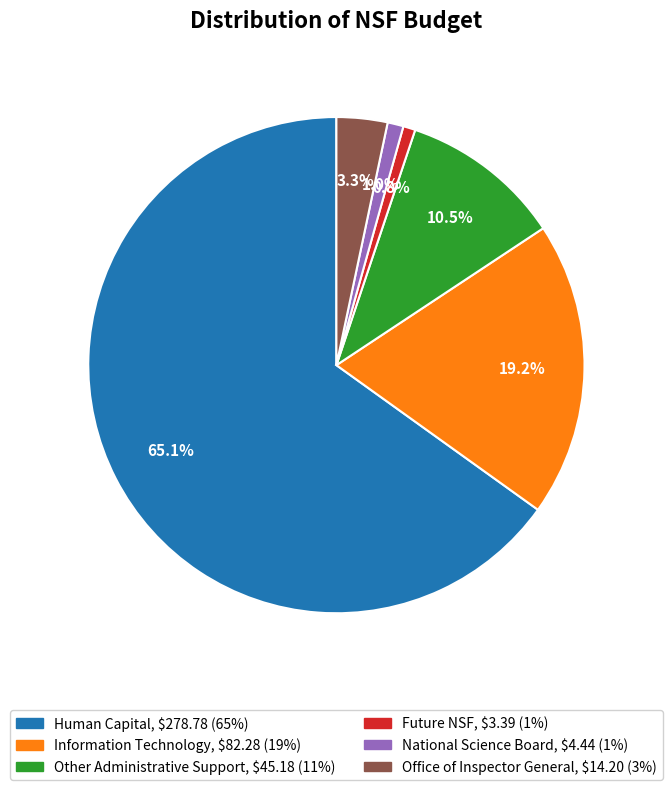

To the nearest percent, what is the combined percentage of Office of Inspector General and Other Administrative Support?

14%